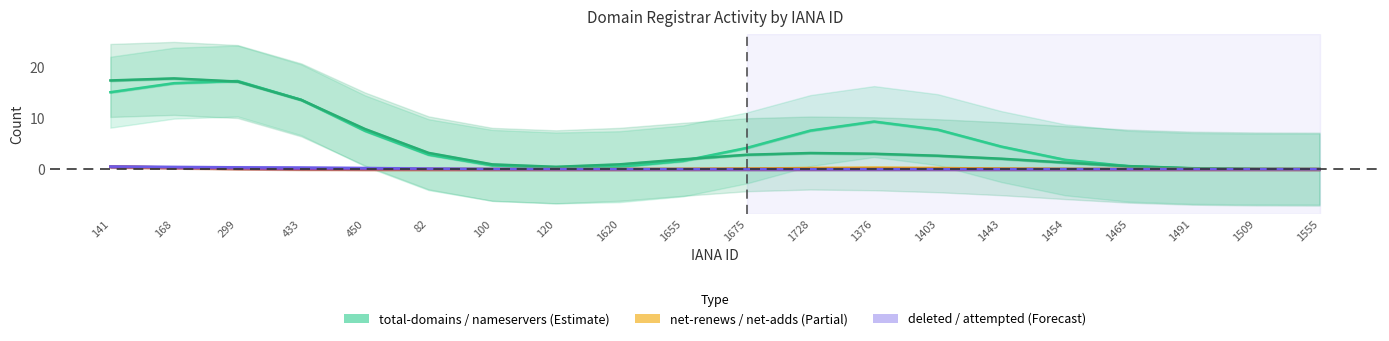

Reading left to right, extract all data points from this chart.

total-domains: 15.1	16.8	17.3	13.6	7.5	2.8	0.7	0.2	0.5	1.6	4.2	7.6	9.3	7.7	4.4	1.8	0.6	0.1	0.0	0.0
total-nameservers: 17.4	17.8	17.2	13.6	7.9	3.2	0.9	0.5	0.9	1.9	2.8	3.2	3.0	2.6	2.0	1.3	0.6	0.2	0.0	0.0
net-renews-1-yr: 0.5	0.3	0.1	0.0	0.0	0.0	0.0	0.0	0.0	0.0	0.1	0.2	0.3	0.2	0.1	0.0	0.0	0.0	0.0	0.0
net-adds-1-yr: 0.5	0.3	0.1	0.0	0.0	0.0	0.0	0.0	0.0	0.0	0.0	0.0	0.0	0.0	0.0	0.0	0.0	0.0	0.0	0.0
deleted-domains-nograce: 0.5	0.3	0.1	0.0	0.0	0.0	0.0	0.0	0.0	0.0	0.0	0.0	0.0	0.0	0.0	0.0	0.0	0.0	0.0	0.0
attempted-adds: 0.5	0.4	0.4	0.3	0.2	0.1	0.0	0.0	0.0	0.0	0.0	0.0	0.0	0.0	0.0	0.0	0.0	0.0	0.0	0.0